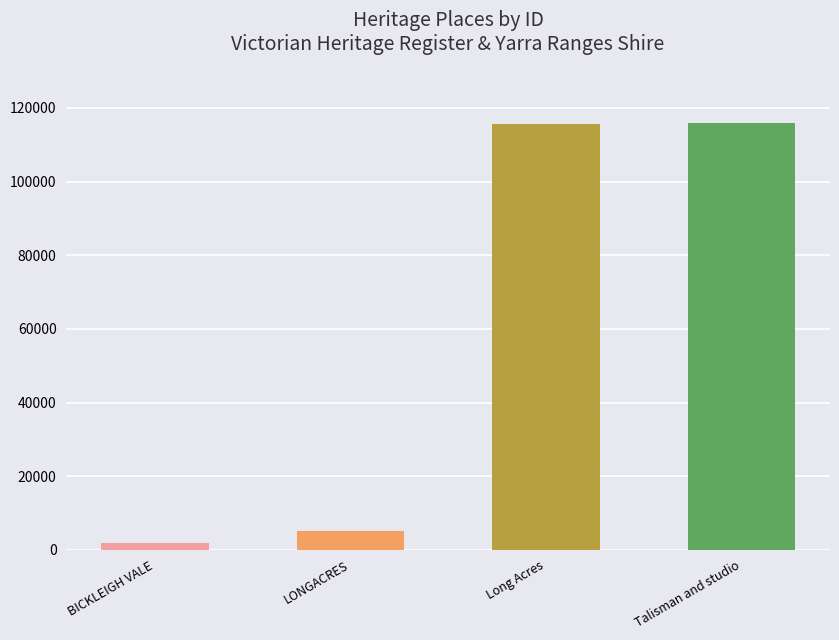

What is the label of the 2nd bar from the right?

Long Acres